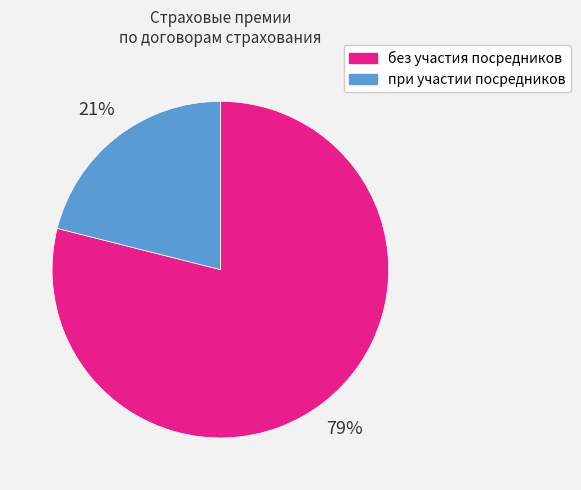

Rank the categories by value from highest to lowest.

без участия посредников, при участии посредников